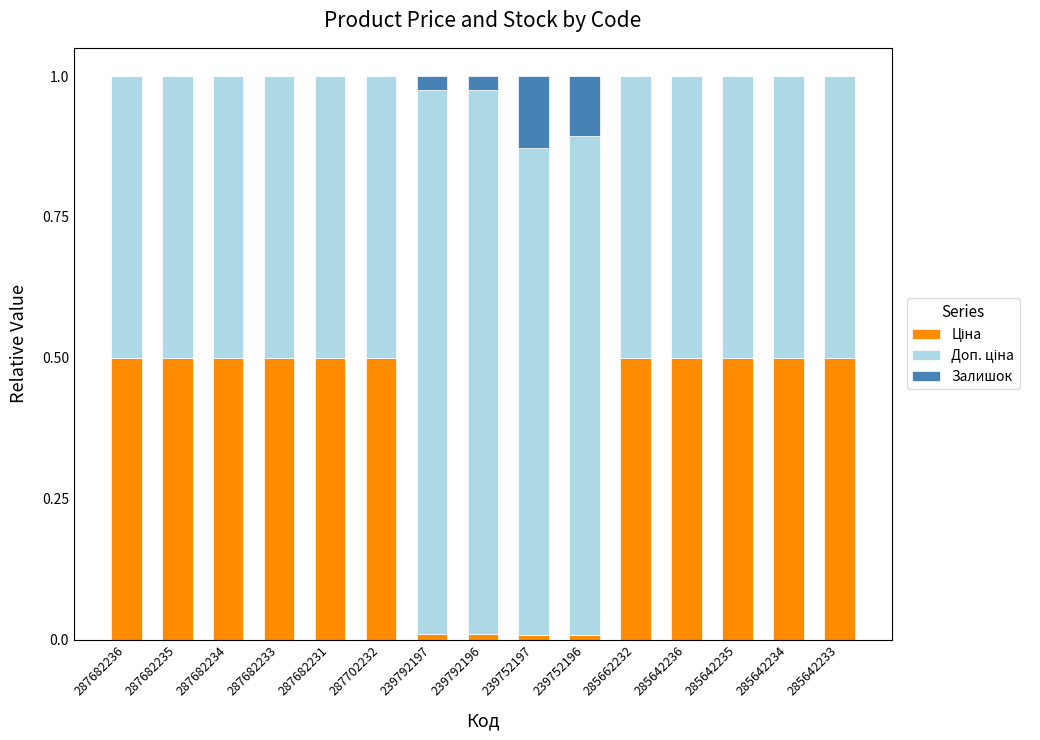

What is the difference between the Залишок values at 239752197 and 285662232?

0.1